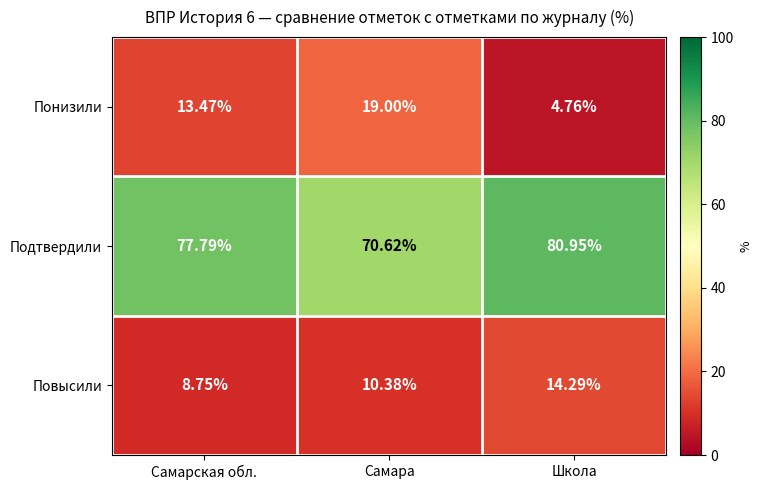

Which label corresponds to the largest value in the chart?

Школа